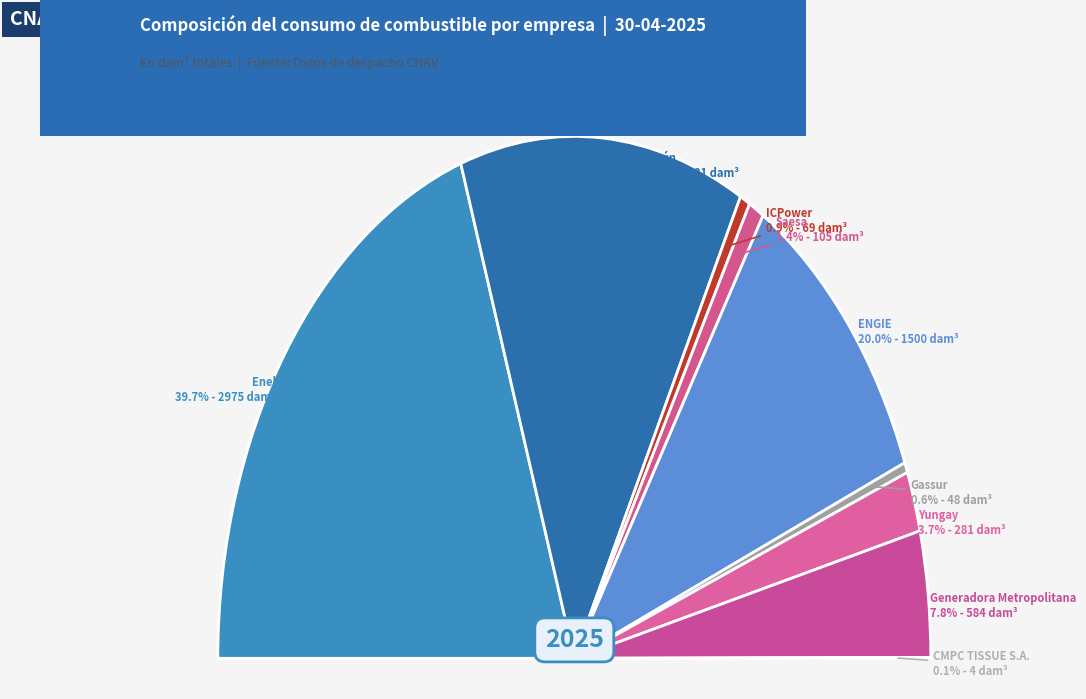

Which category has the biggest portion of the pie?

Enel